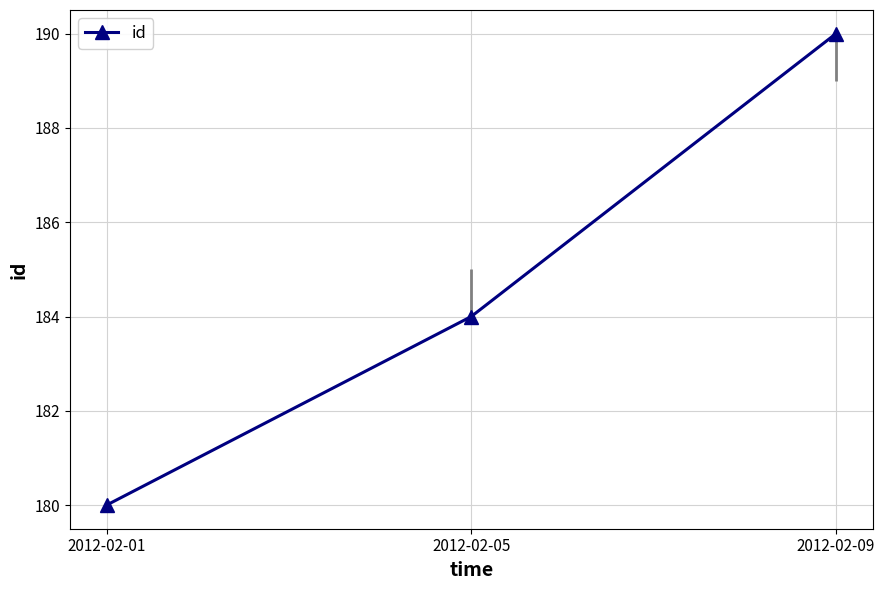

What is the average value?

185